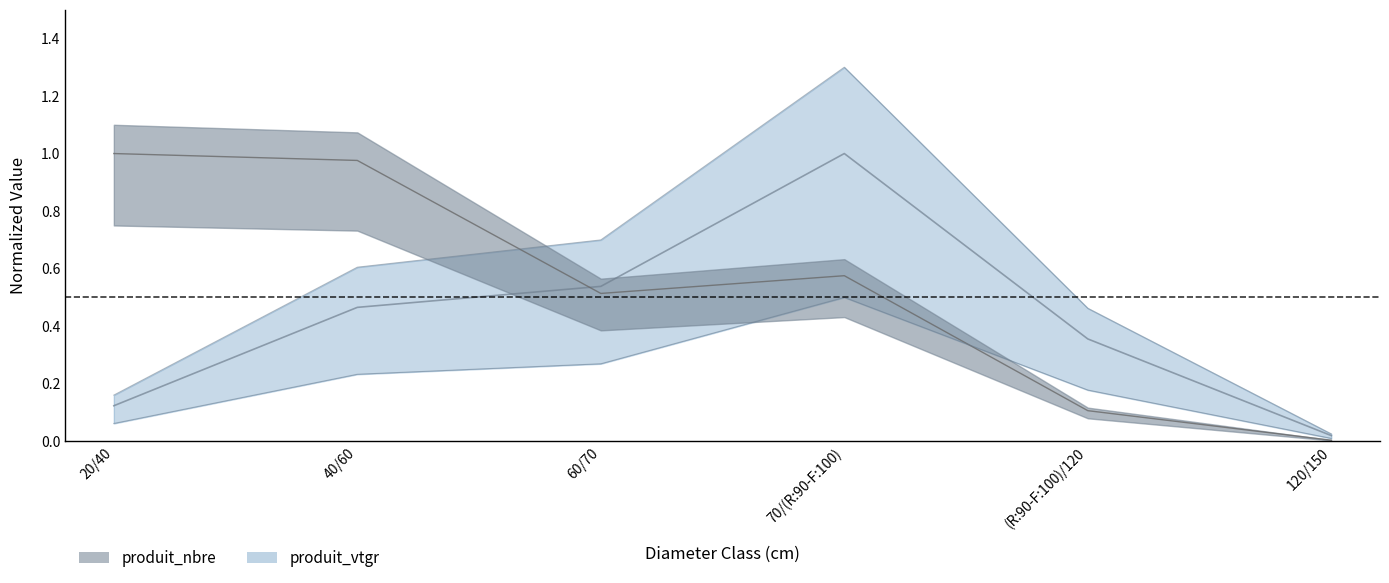

How many intersections are there between produit_vtgr and produit_nbre?

1